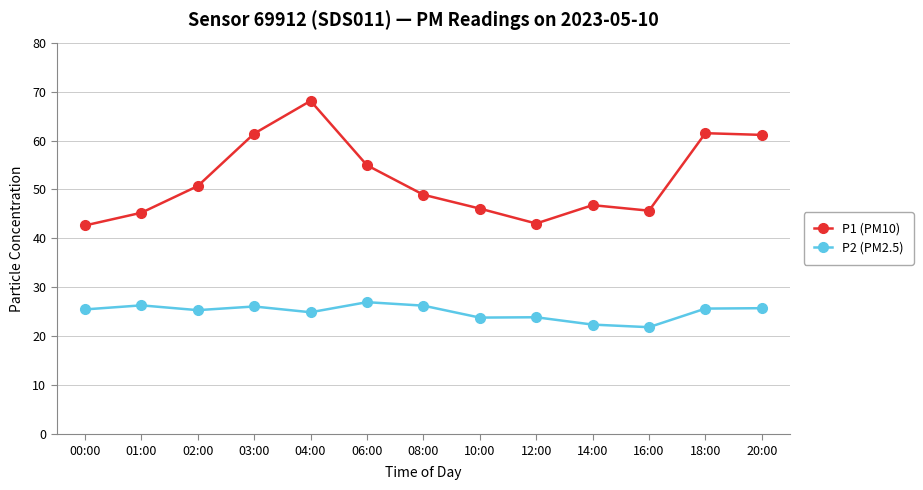

What is the sum of all P1 (PM10) values?

676.3